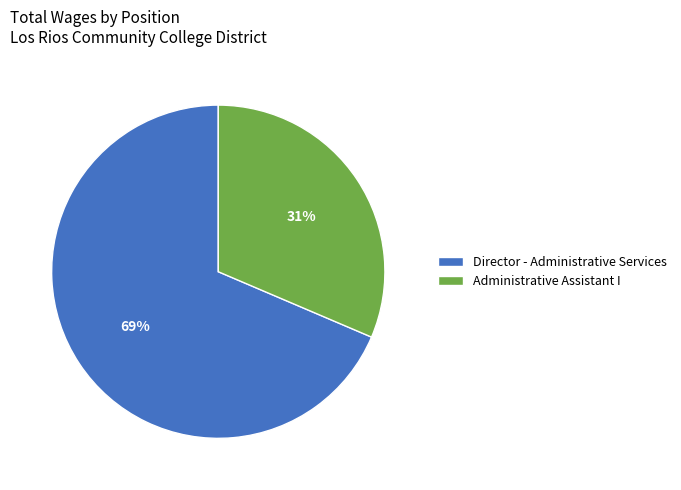

What is the smallest slice in the pie chart?

Administrative Assistant I